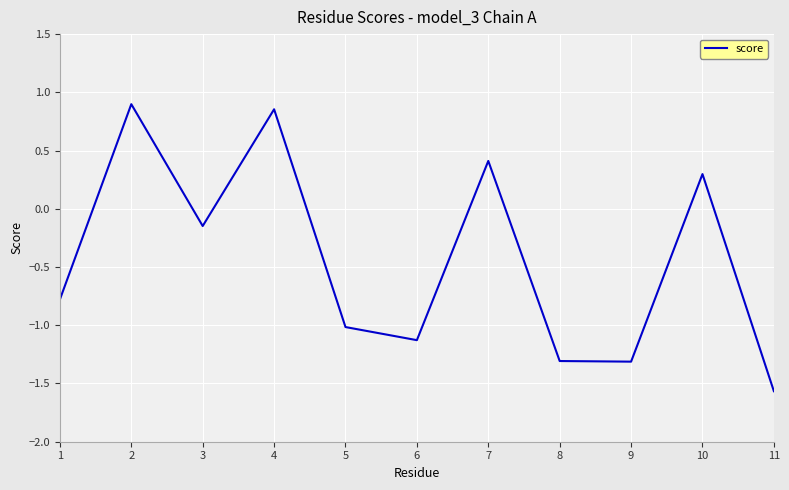

Where does the data first go above 0?

2